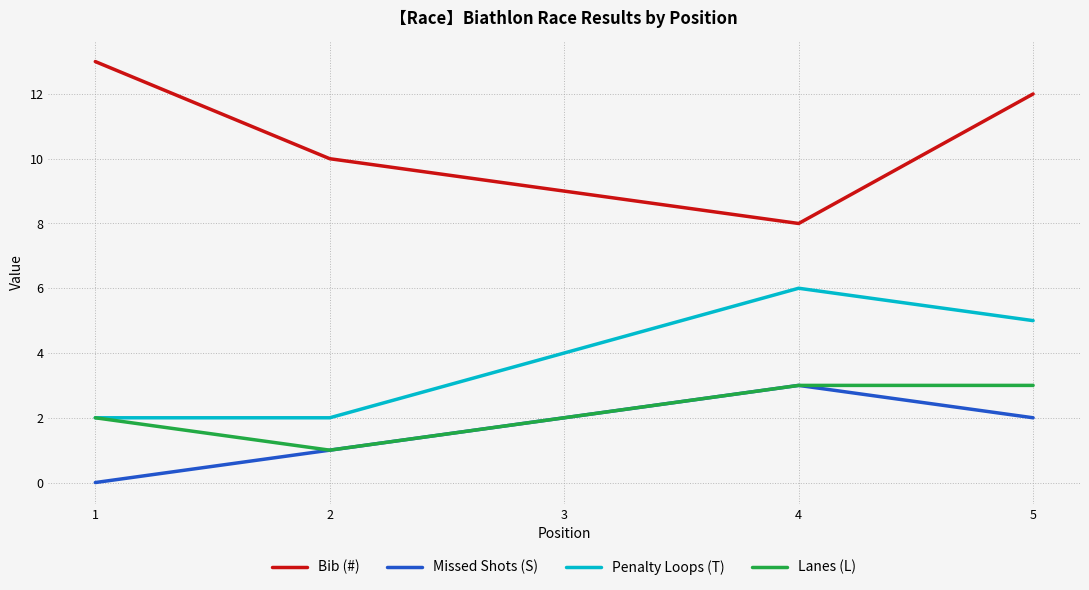

How many Lanes (L) values are between 2 and 3?

4